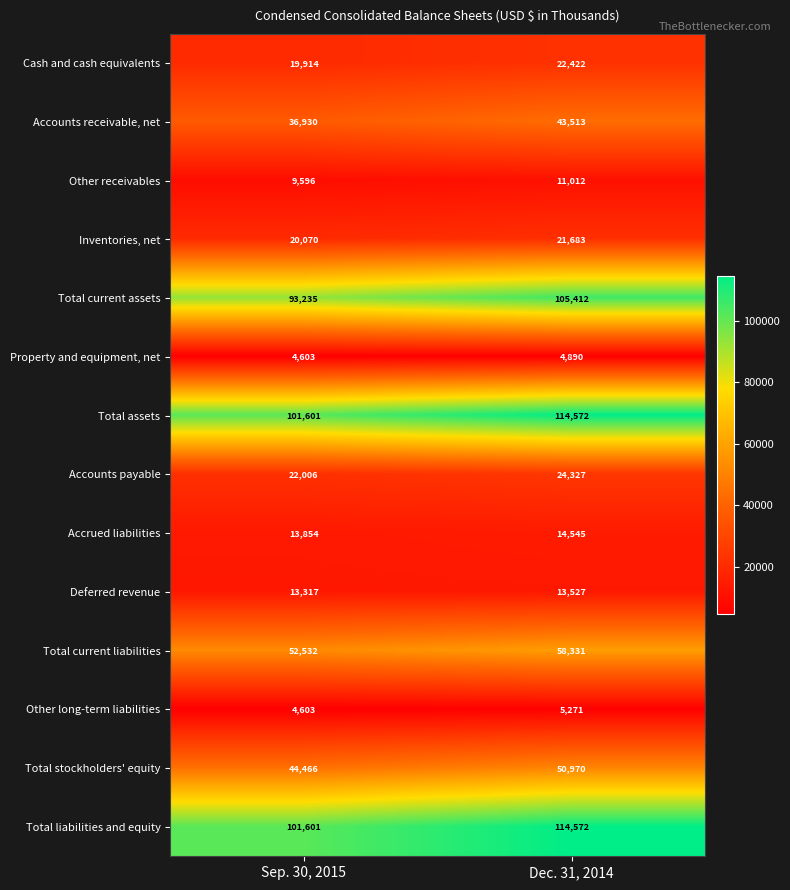

The value of Other receivables at Sep. 30, 2015 is 9596. True or false?

True